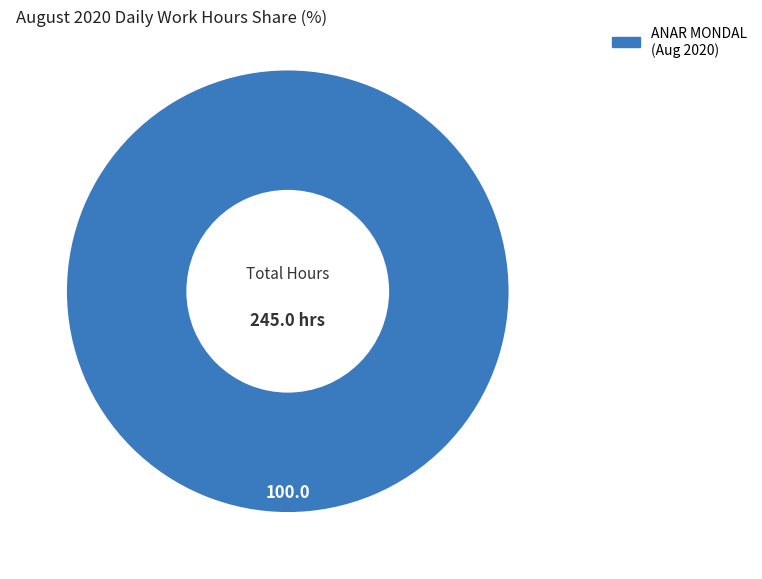

Is there a majority slice in this chart?

Yes